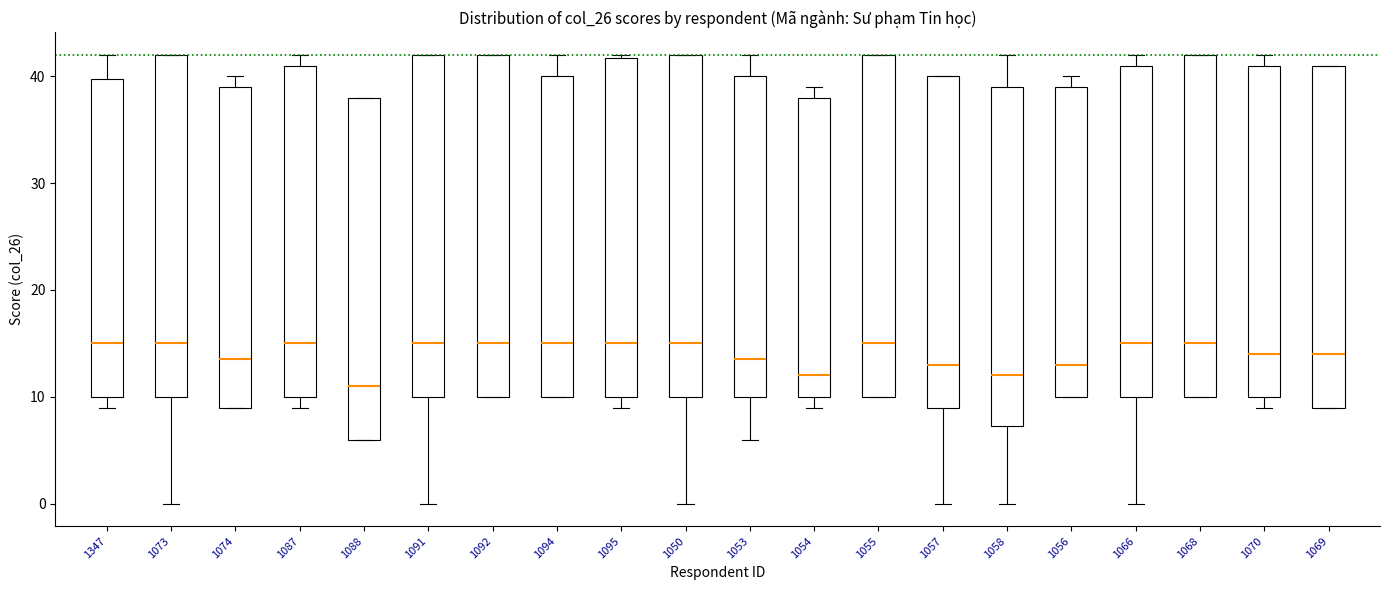

Where is the lower edge of the box at x = 1057 on the y-axis? The values are not printed on the chart, so give them approximately, as read against the axis.

9